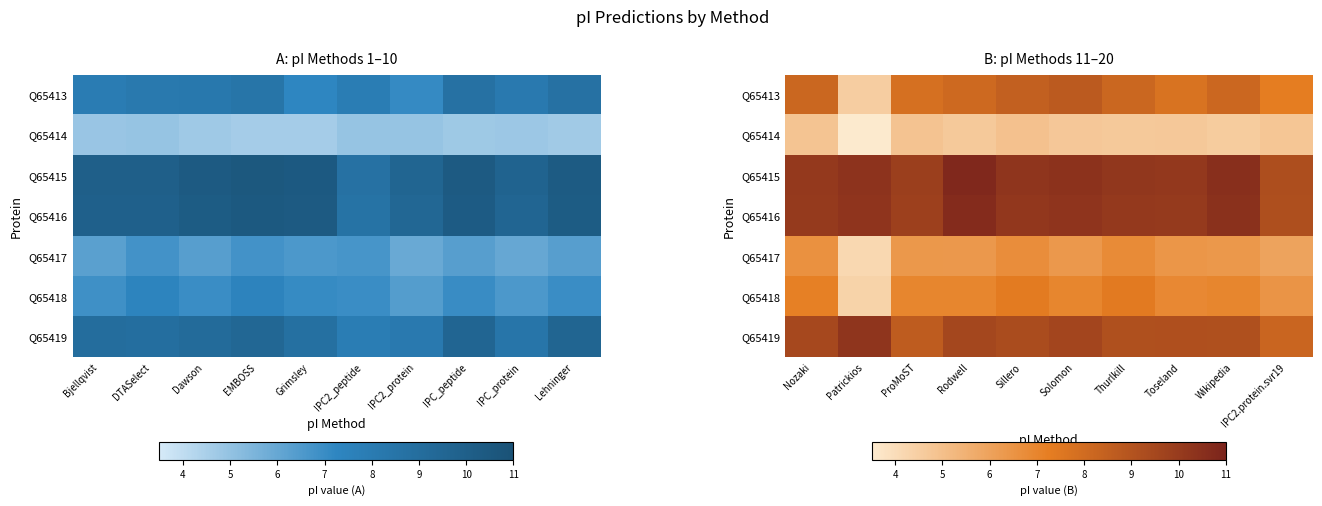

What is the average value of the Q65419 series?

9.3